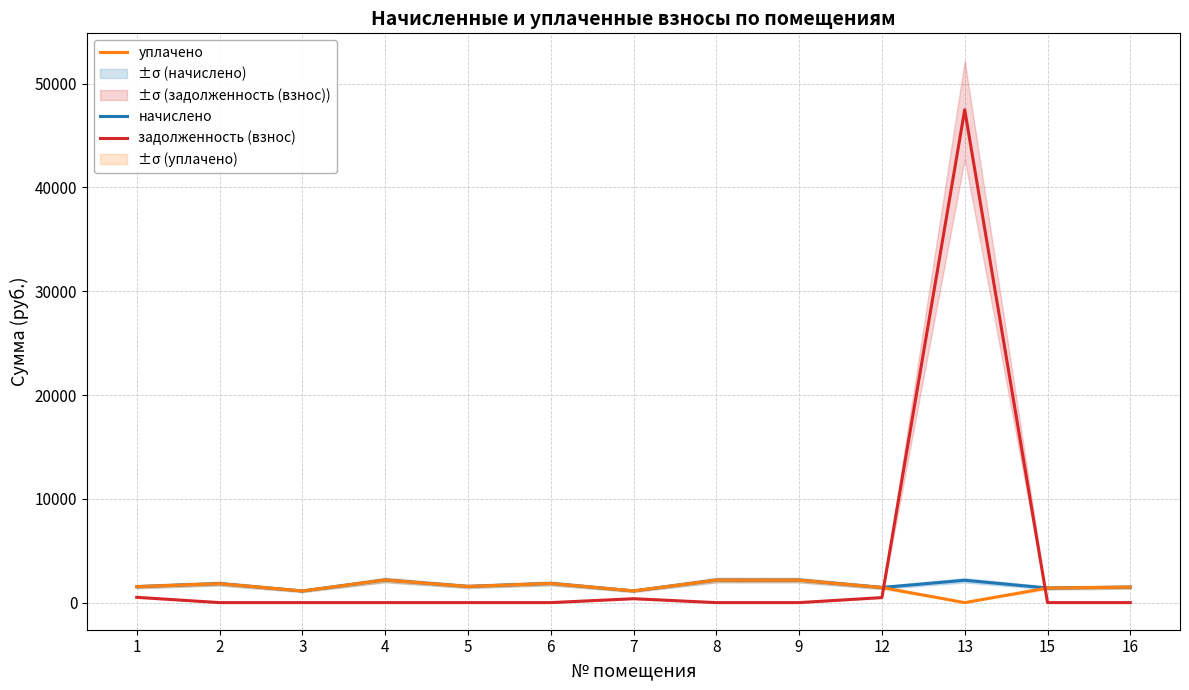

Reading left to right, extract all data points from this chart.

начислено: 1536.1	1829.3	1121.8	2177.6	1558.0	1847.7	1129.1	2166.6	2162.9	1455.4	2151.9	1407.8	1492.0
уплачено: 1536.1	1829.3	1121.8	2177.6	1558.0	1847.7	1129.1	2166.6	2162.9	1455.4	0.0	1407.8	1492.0
задолженность (взнос): 512.0	0.0	0.0	0.0	0.0	0.0	376.4	0.0	0.0	485.1	47490.3	0.0	0.0